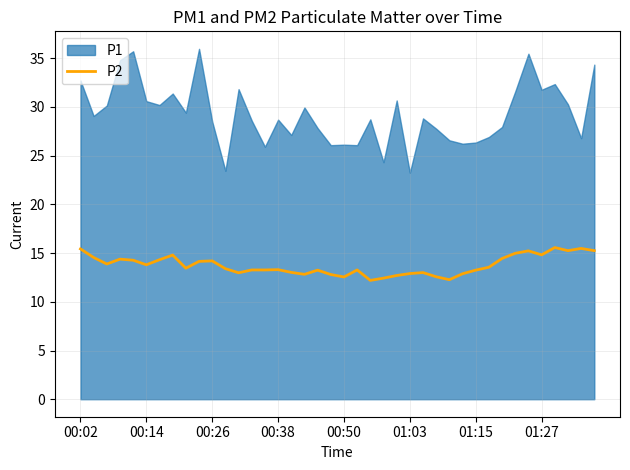

The value of P2 at 01:27 is 6.2. True or false?

False